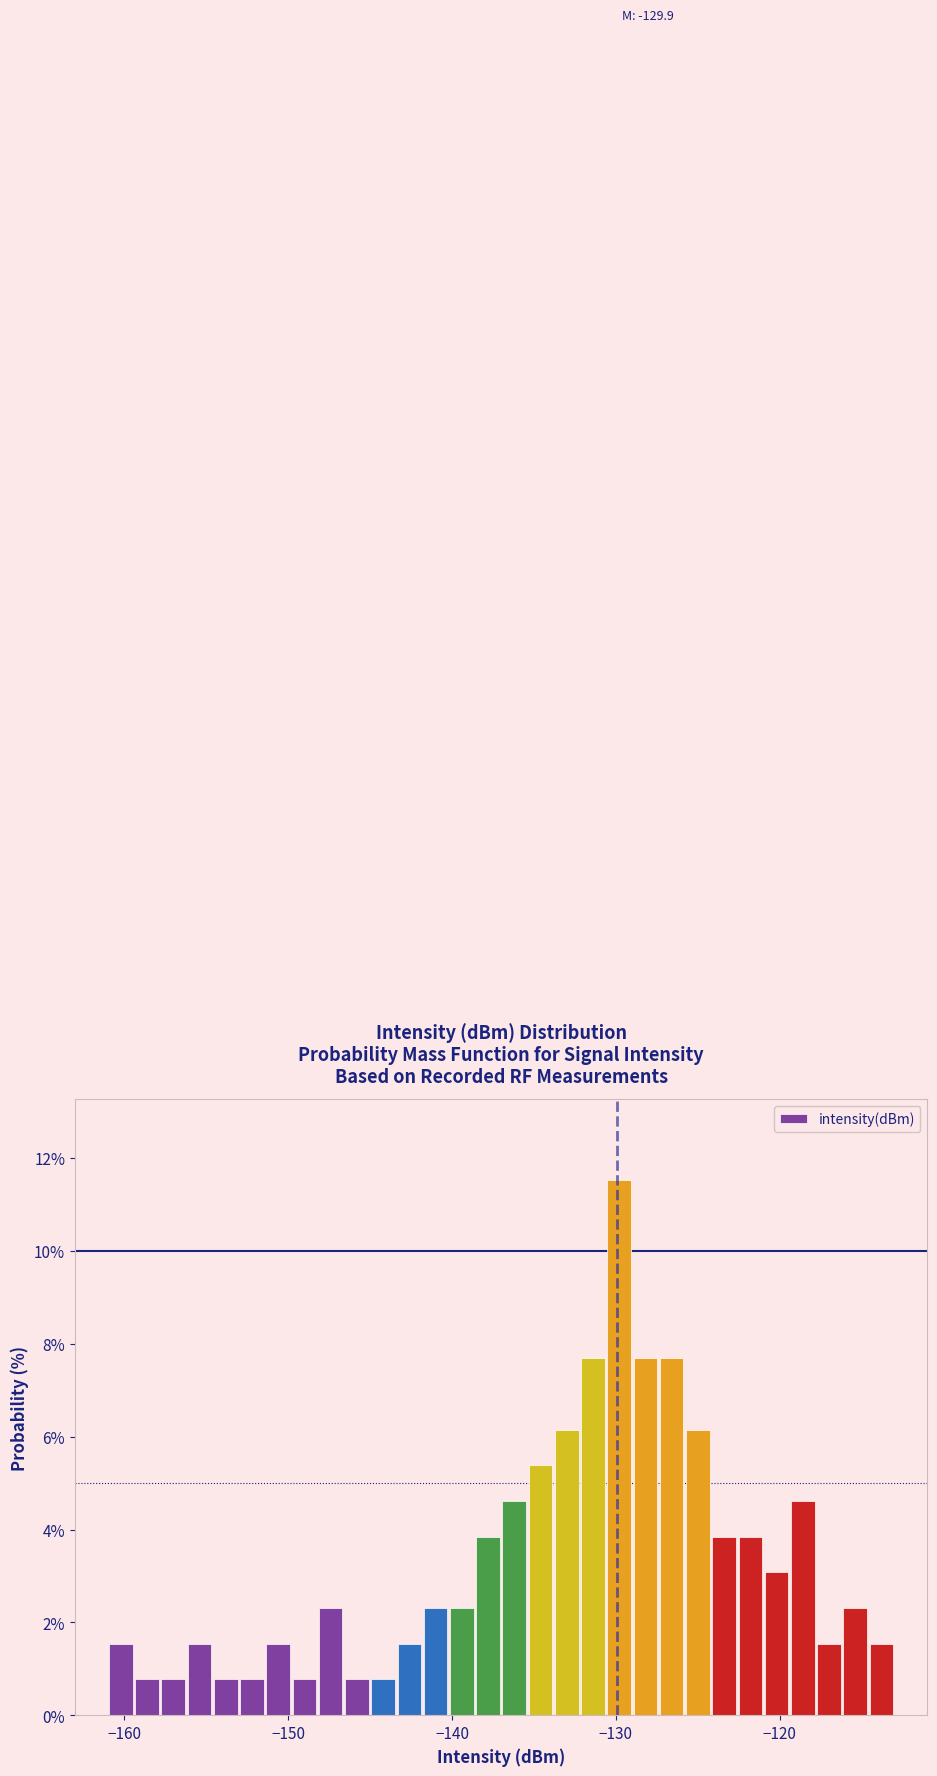

Read against the x-axis, roughly where is the centre of the tallest bar?

-130